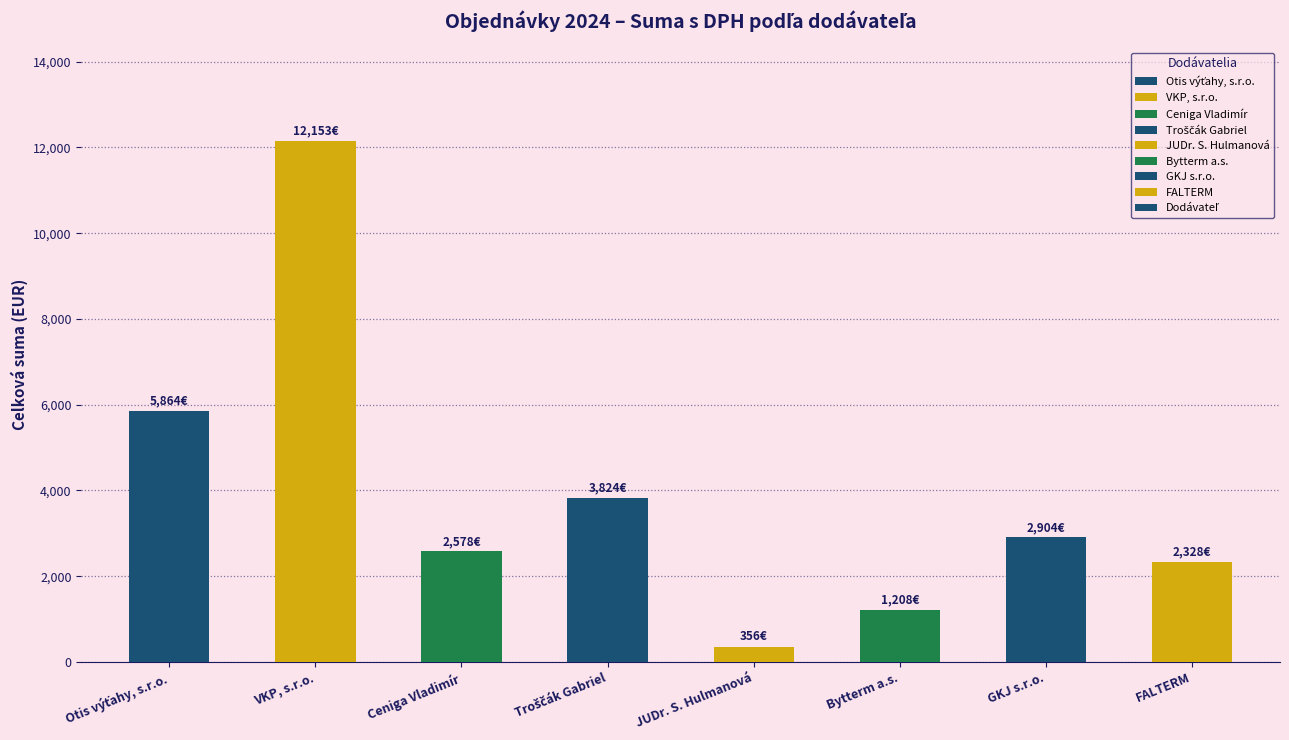

What is the label of the 6th bar from the left?

Bytterm a.s.